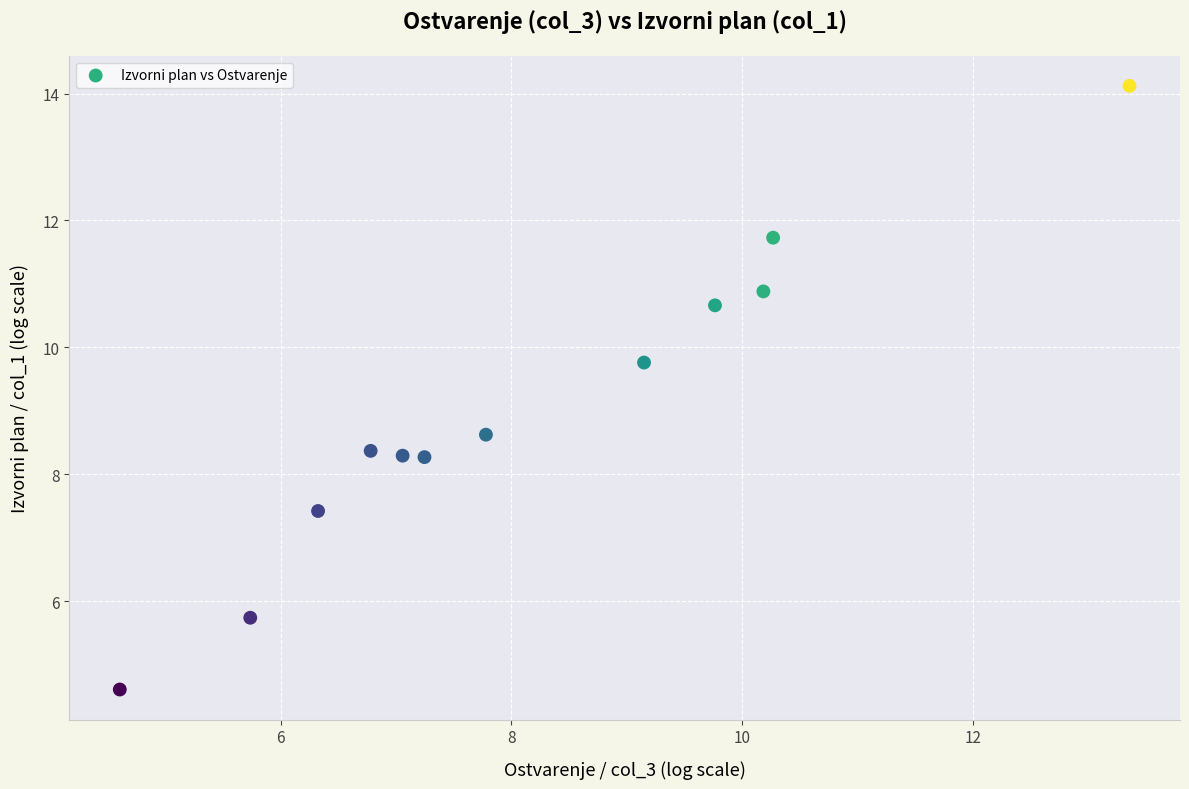

What is the average X value?

8.2